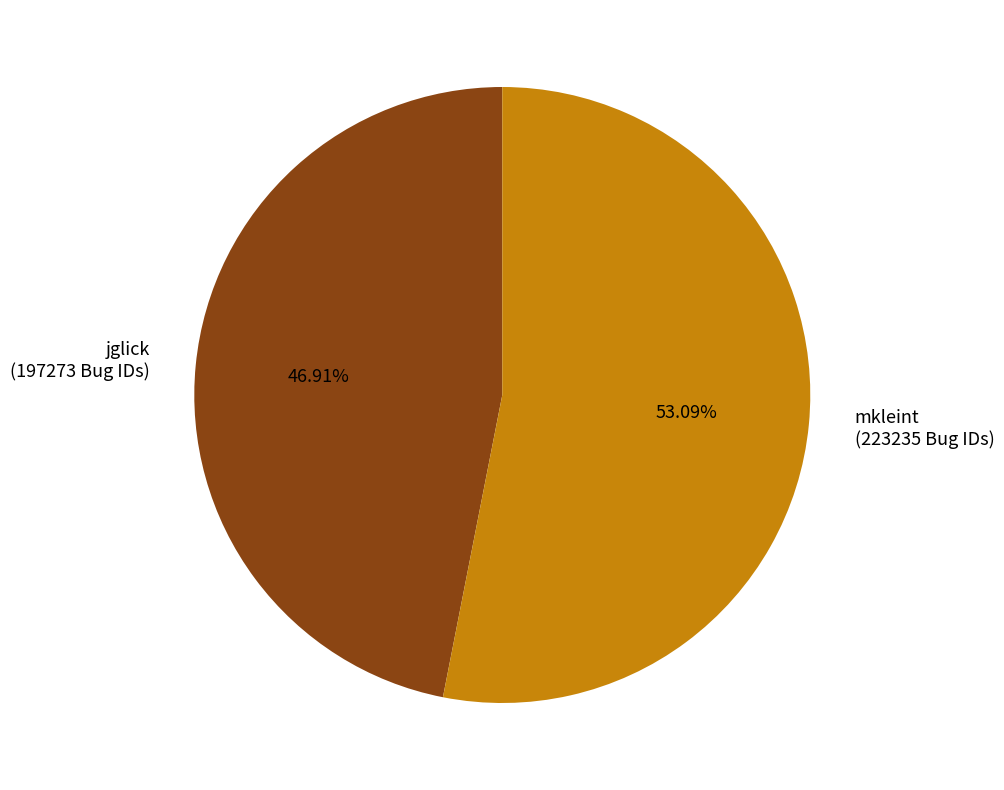

To the nearest percent, what percentage of the pie is jglick?

47%